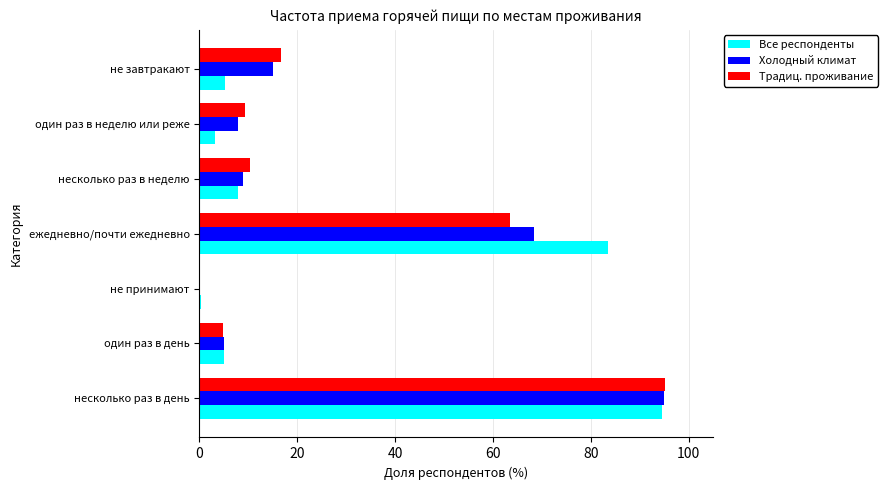

What is the sum of all Холодный климат values?

200.0